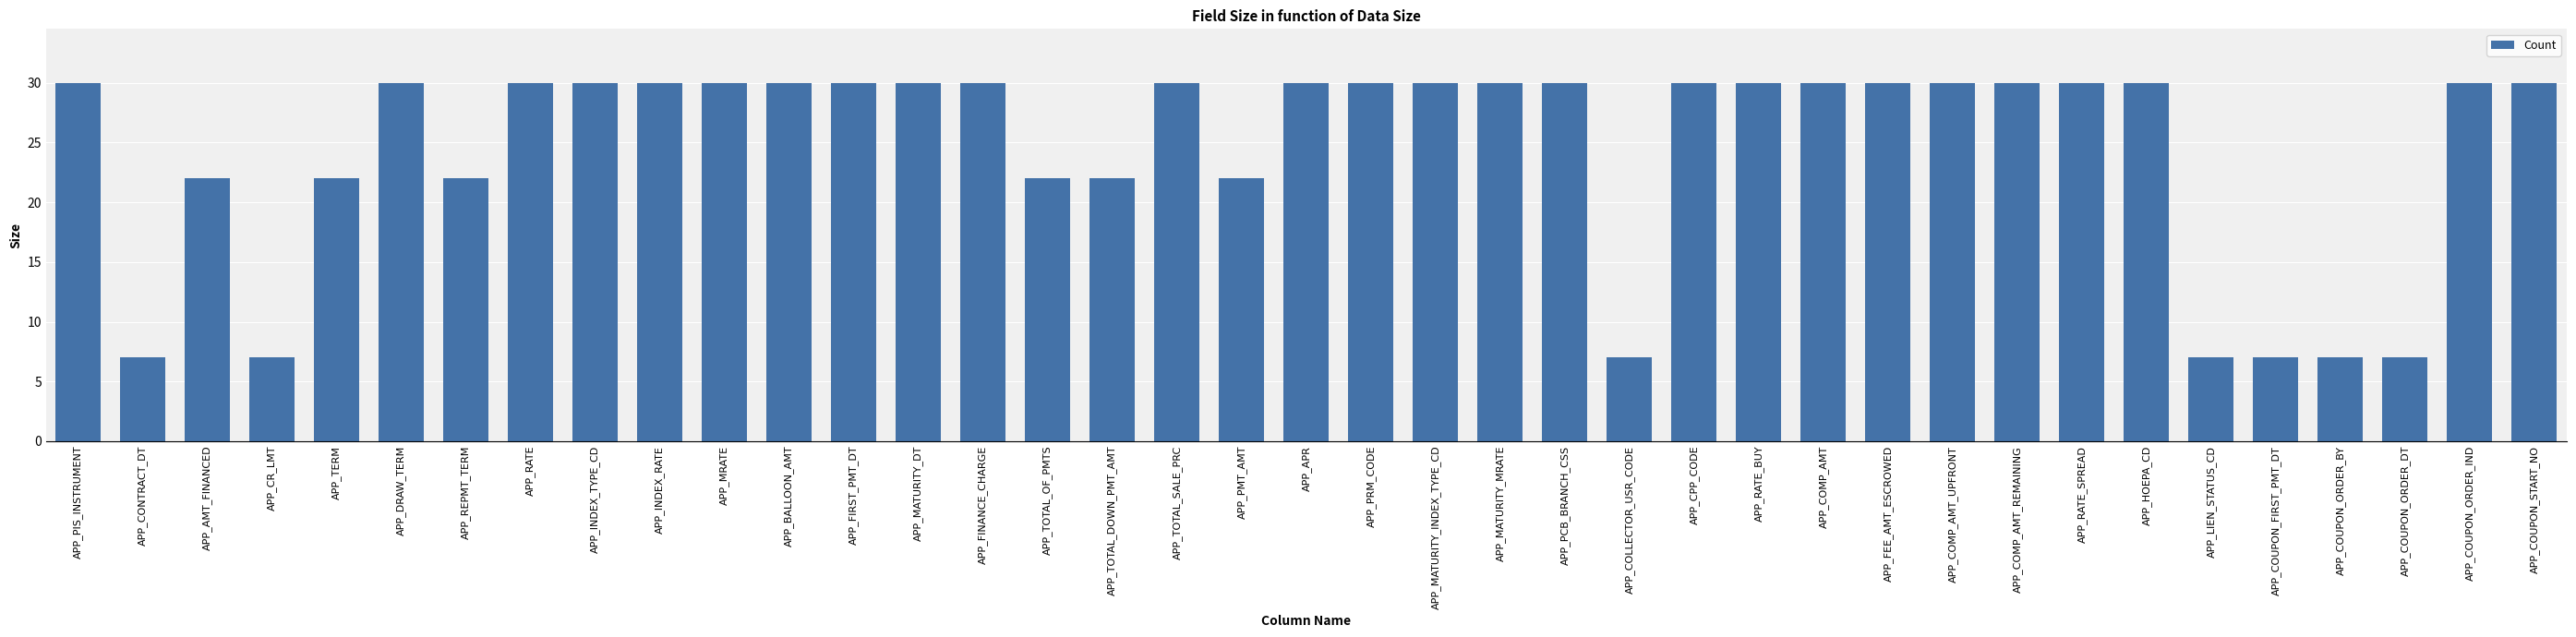

What is the greatest value displayed?

30